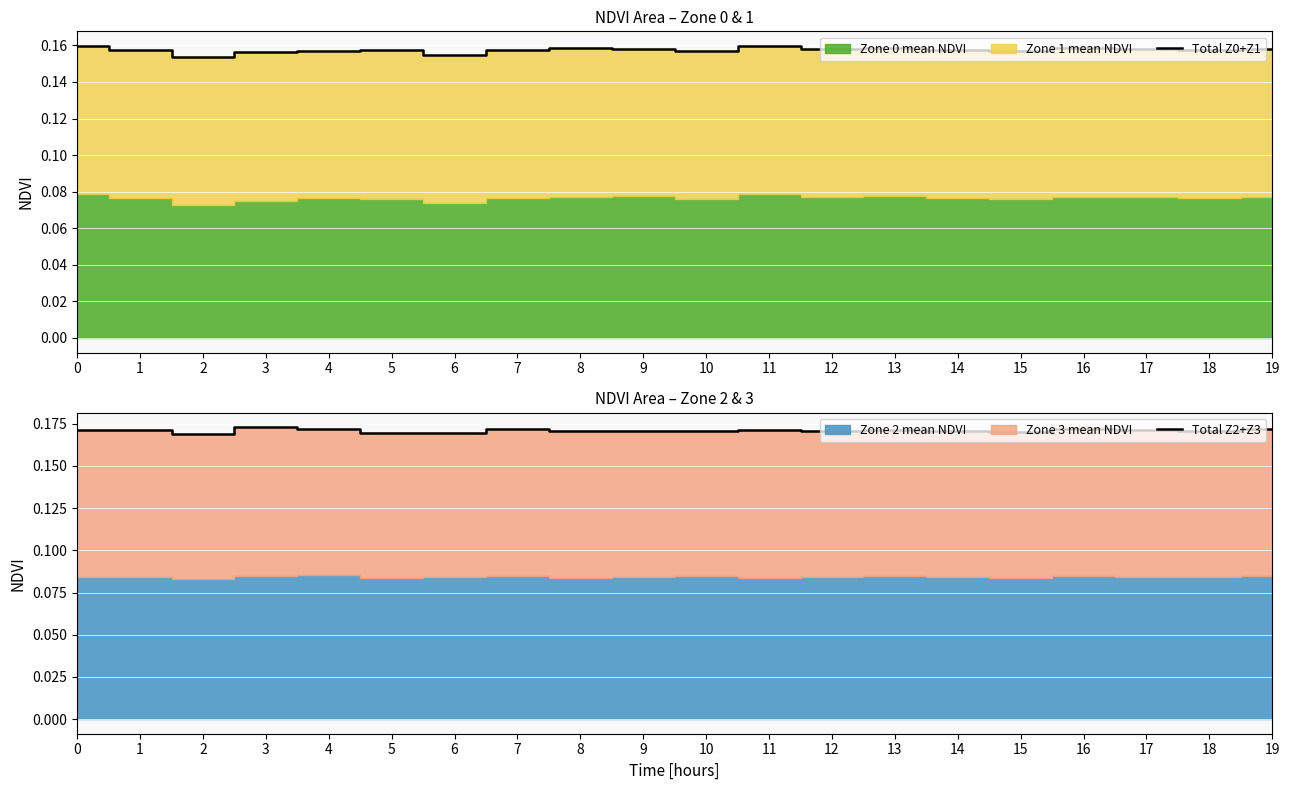

Rank the categories by Total Z0+Z1 value from highest to lowest.

0, 11, 13, 8, 16, 12, 9, 17, 19, 18, 5, 7, 14, 1, 10, 15, 4, 3, 6, 2